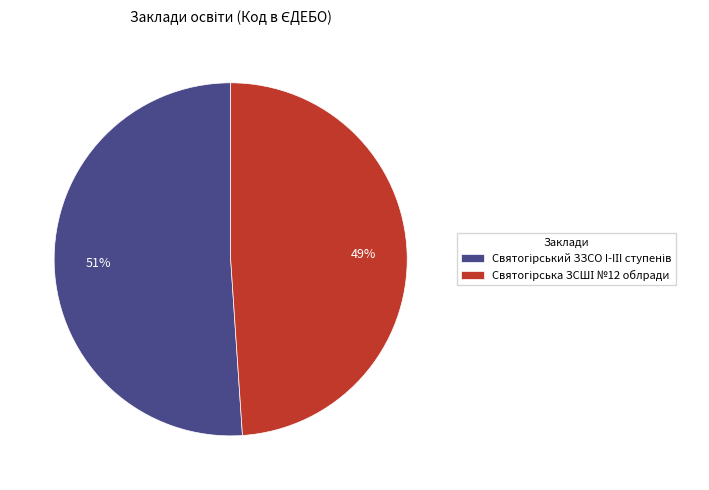

How many segments does this pie chart have?

2